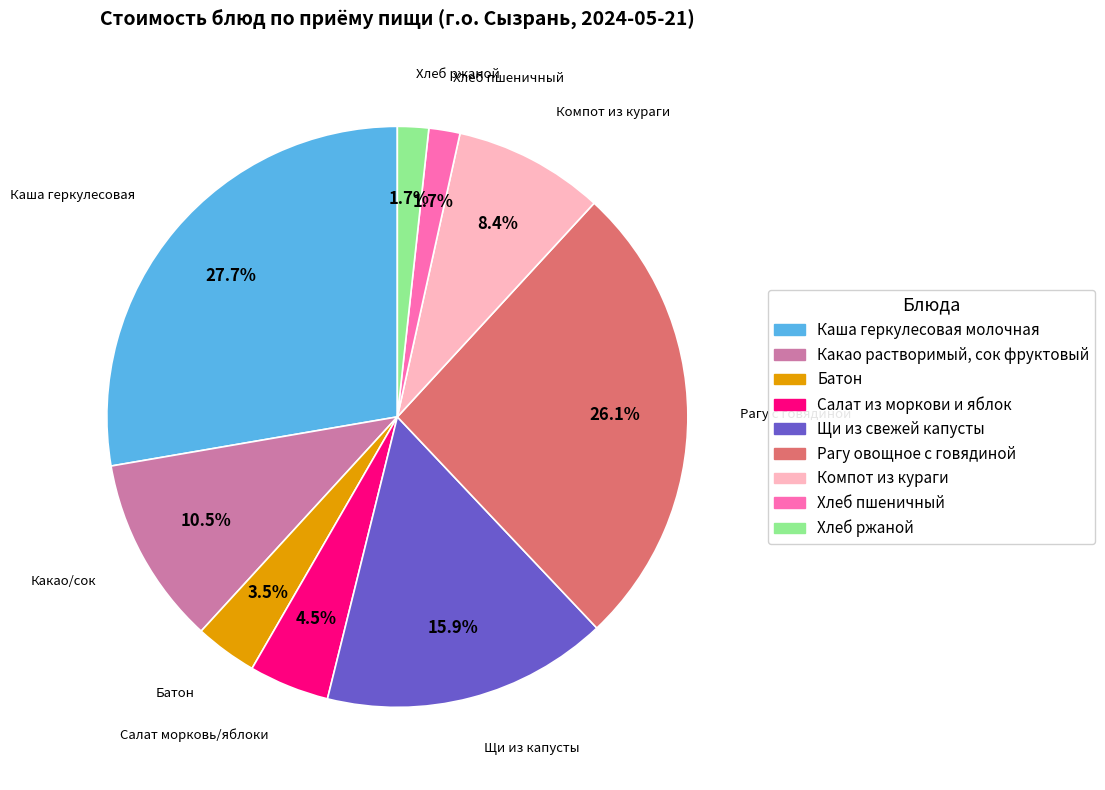

To the nearest percent, what percentage of the pie is Компот из кураги?

8%